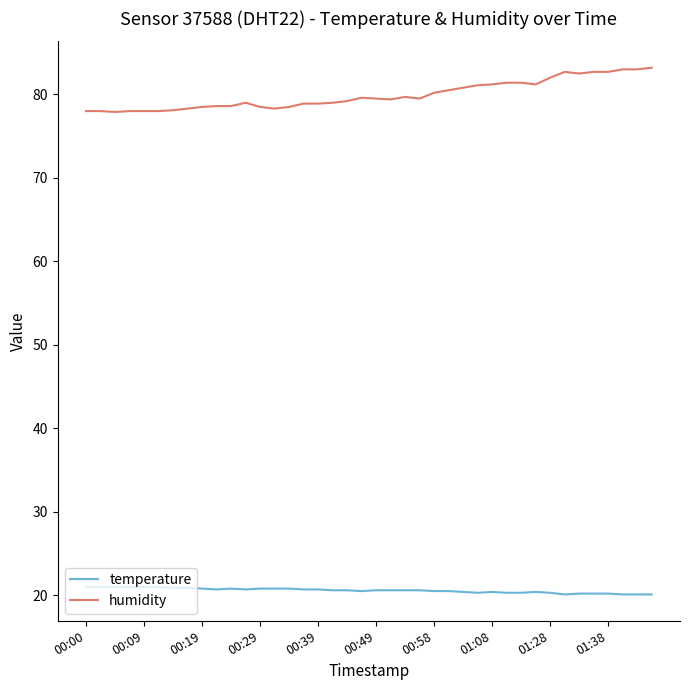

What is the minimum value for humidity?

77.9